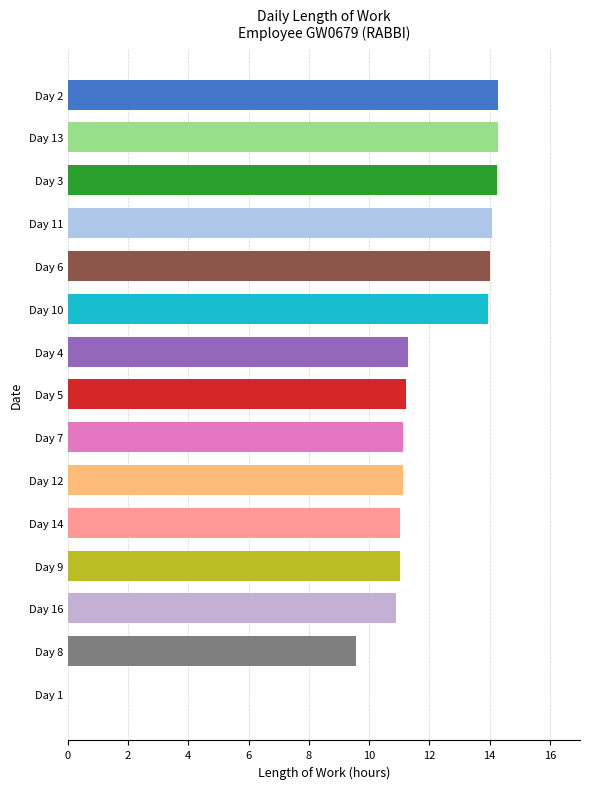

What is the ratio of the value at Day 5 to the value at Day 7?

1.0